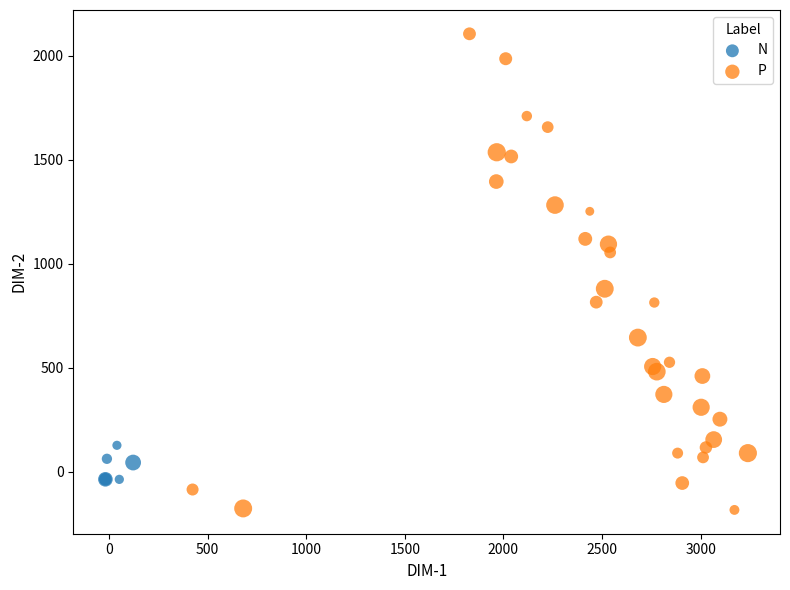

Which series contains the lowest Y value?

P